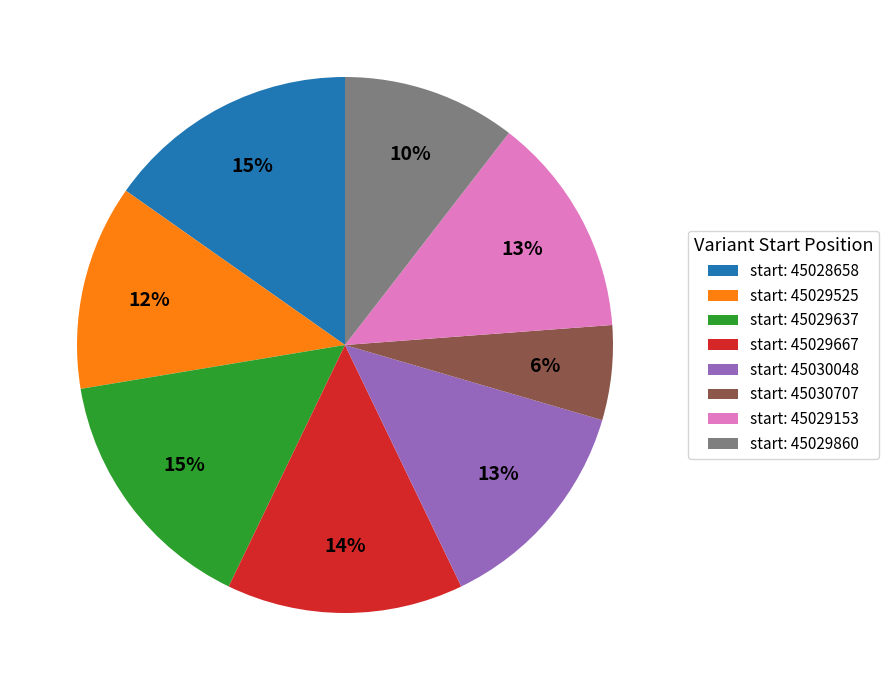

To the nearest percent, what is the average slice percentage?

12%